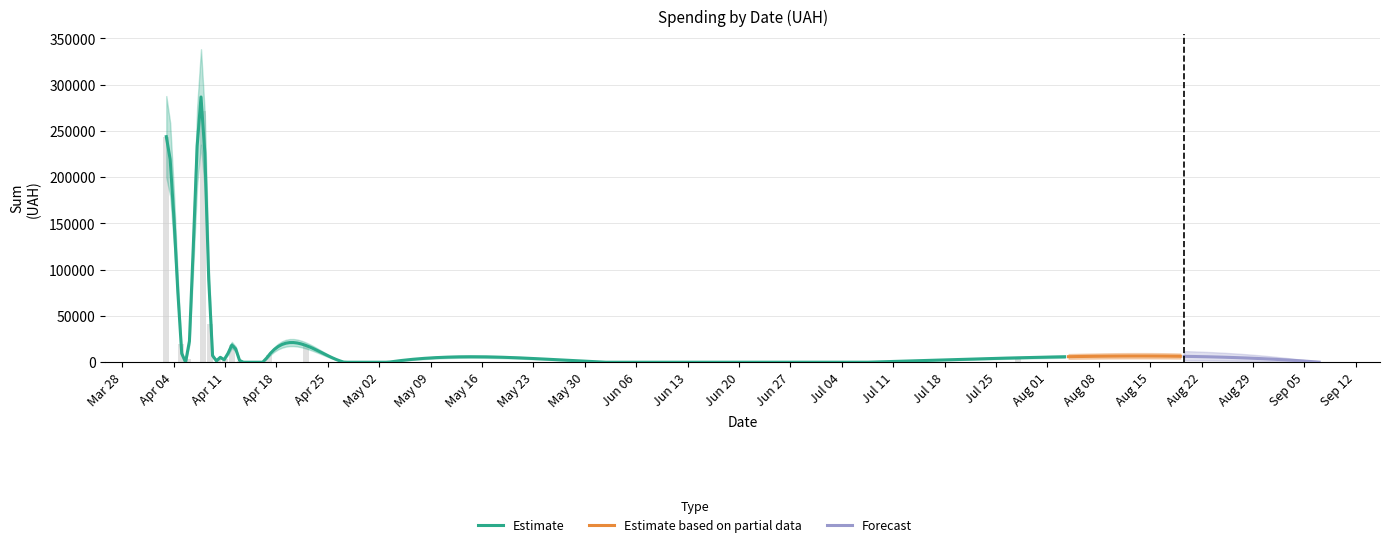

Rank the categories by value from highest to lowest.

38, 25, 39, 23, 27, 36, 6, 24, 26, 13, 30, 32, 7, 33, 16, 29, 28, 1, 22, 34, 35, 11, 31, 21, 37, 3, 19, 9, 20, 12, 10, 8, 5, 2, 4, 14, 17, 15, 0, 18